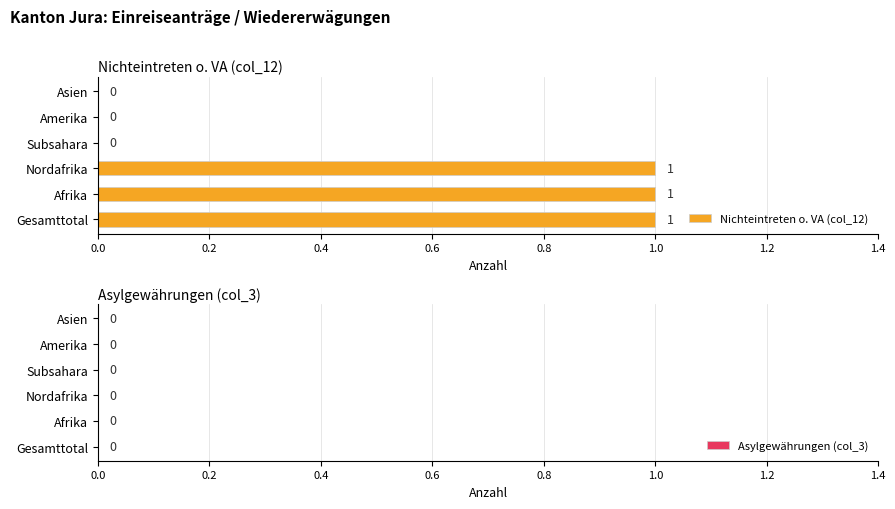

True or false: the data shows 1 at Asien.

False